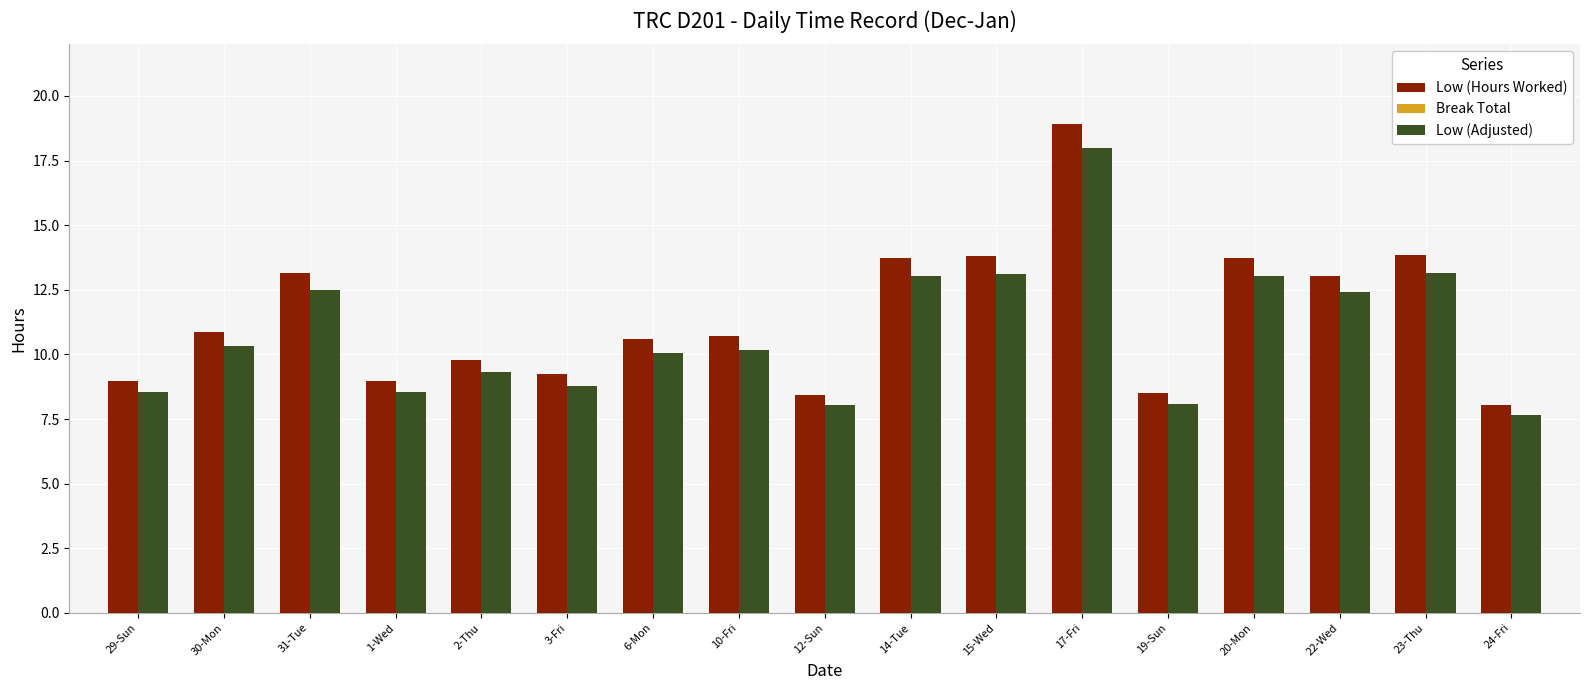

What is the label of the 15th bar from the right?

31-Tue